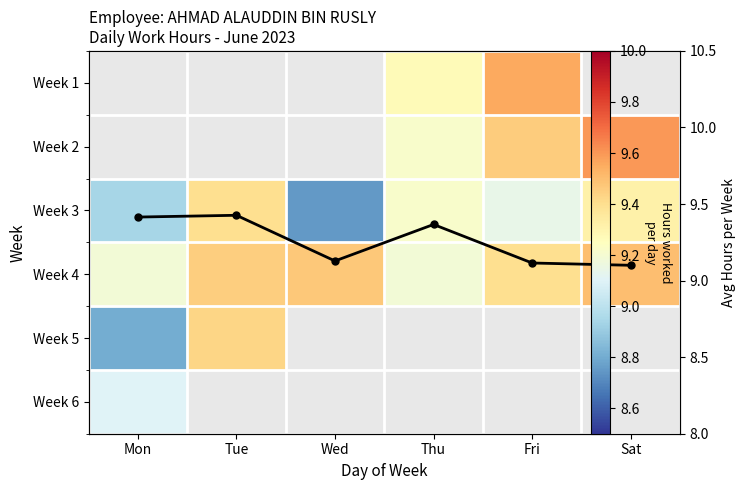

Which series has the largest range (max minus min)?

Week 2